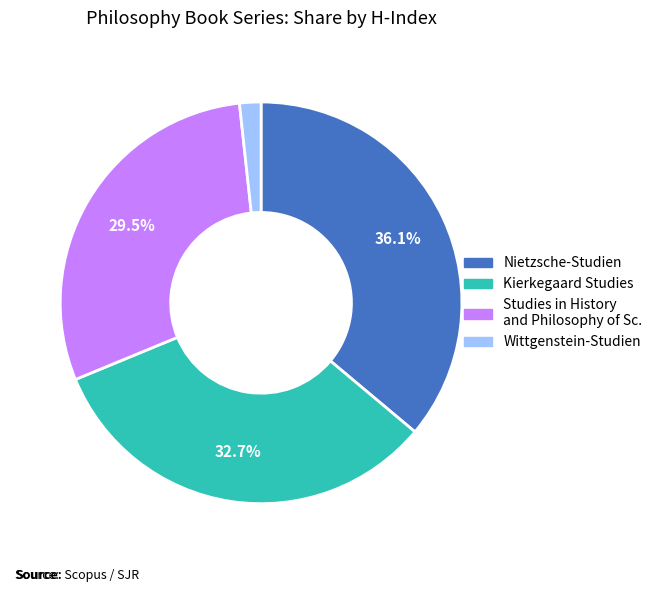

Does any single category account for the majority?

No